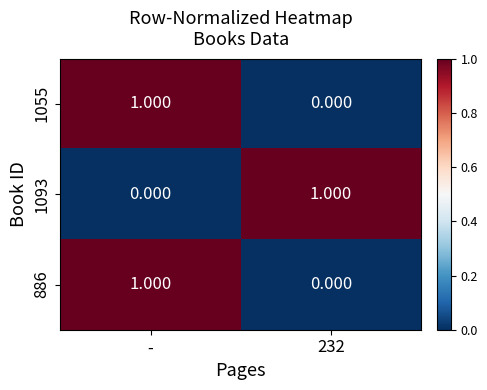

Where is 1093 nearest to the value 0?

-